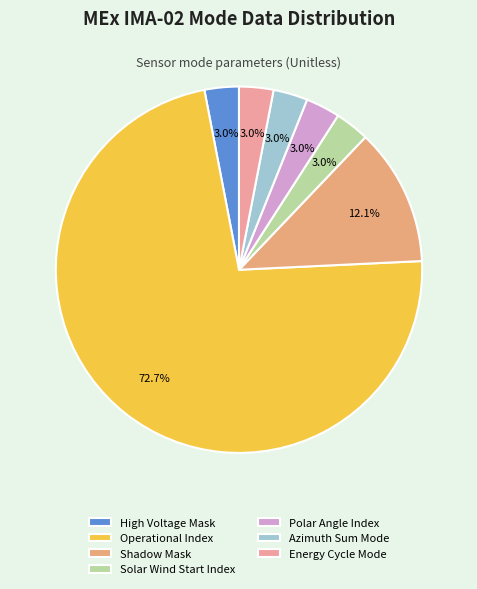

How many slices are in this pie chart?

7